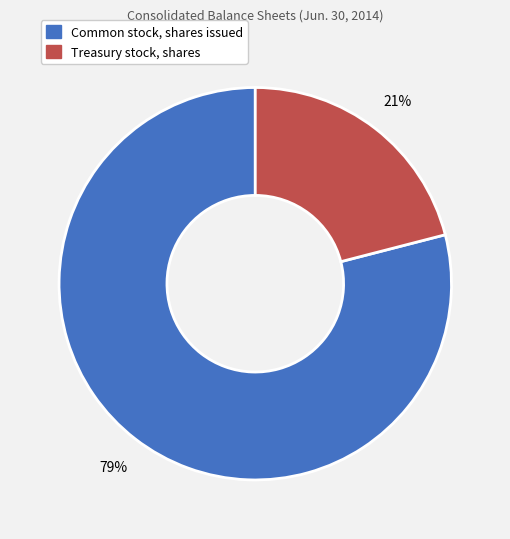

To the nearest percent, what is the average slice percentage?

50%